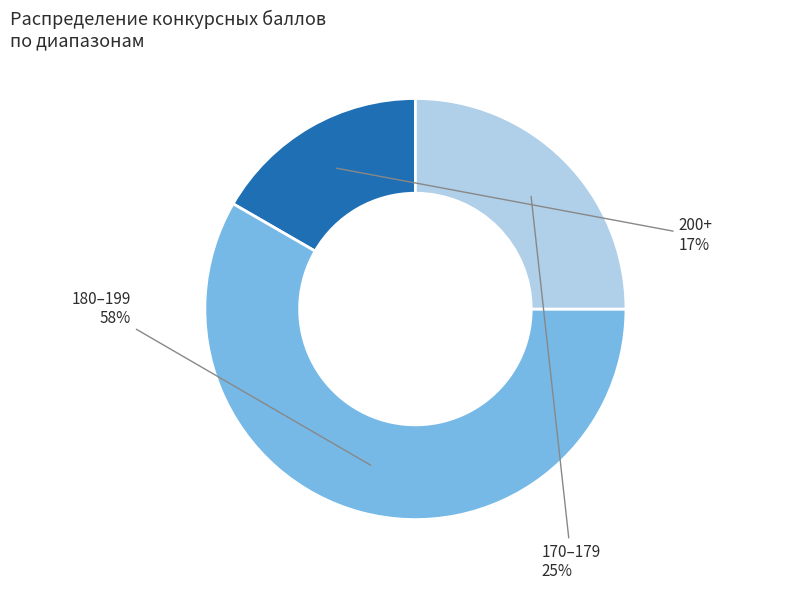

Is there a majority slice in this chart?

Yes